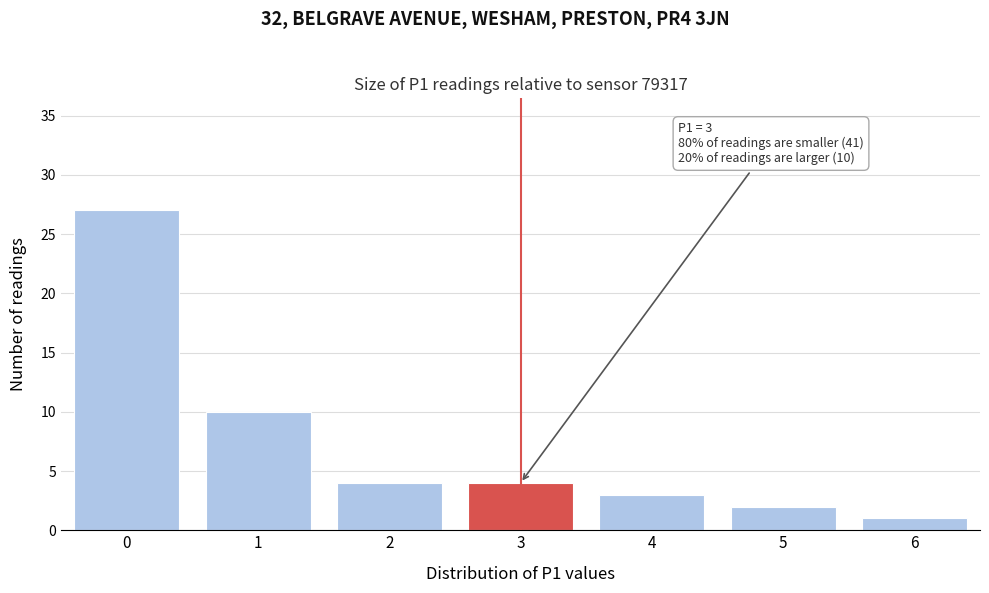

Reading left to right, extract all data points from this chart.

27	10	4	4	3	2	1